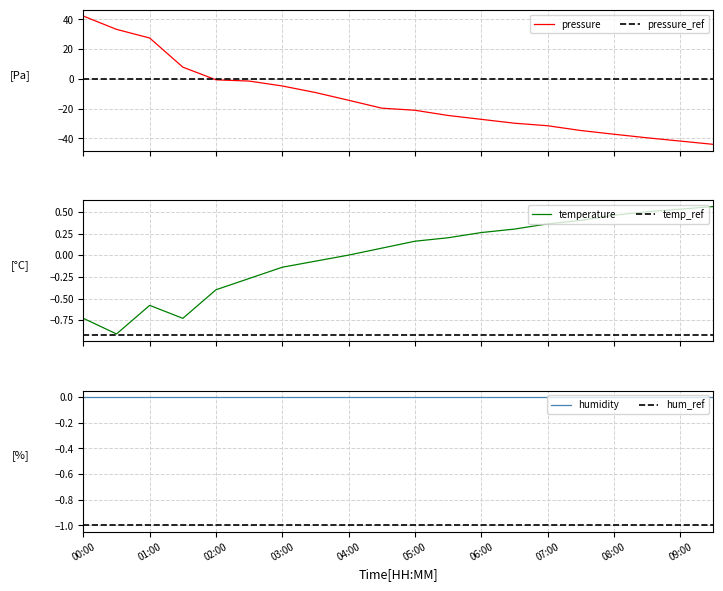

Which series has the largest total across all categories?

temperature